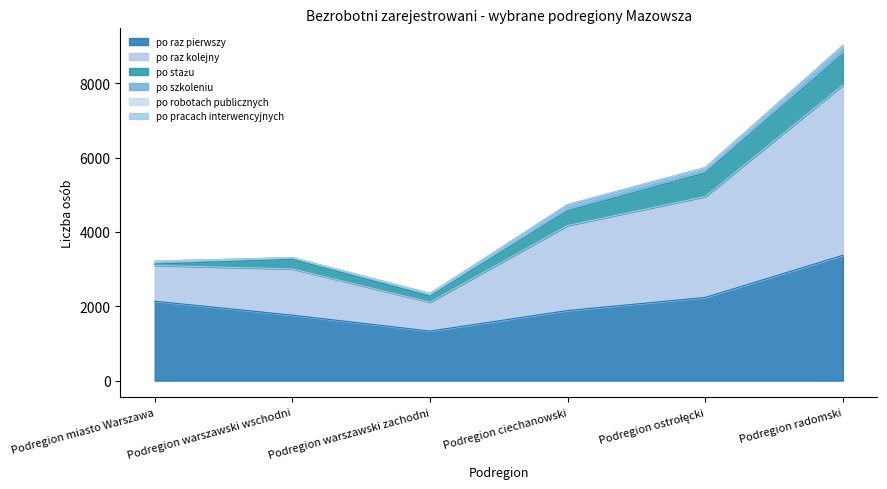

What is the minimum value for po raz kolejny?

778